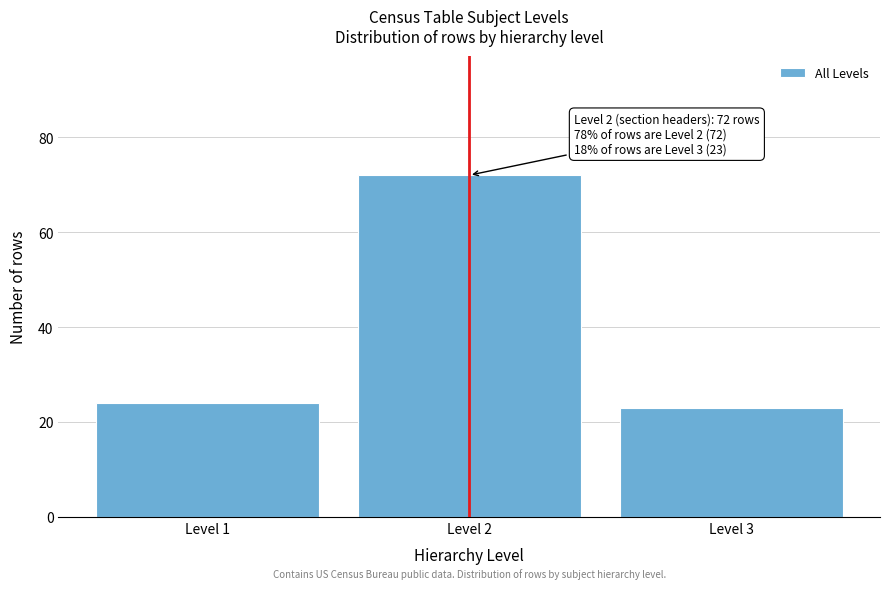

Reading right to left, transcribe all the data shown in this chart.

Level 3=23	Level 2=72	Level 1=24